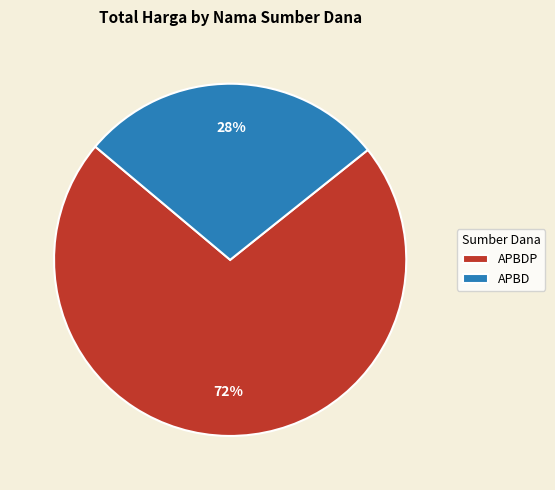

To the nearest percent, what is the difference between the largest and smallest slice percentages?

44%